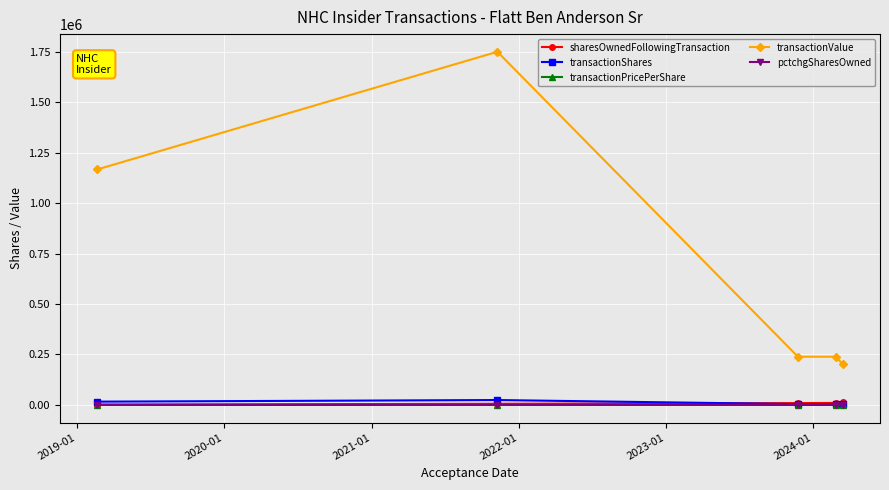

True or false: transactionValue and transactionPricePerShare intersect in this chart.

False